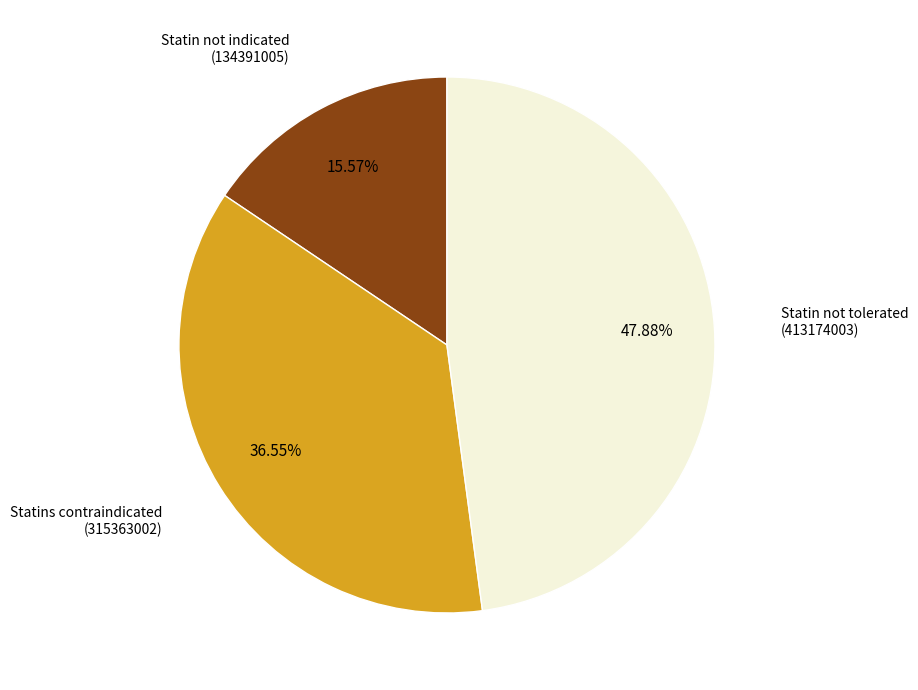

Does any single category account for the majority?

No